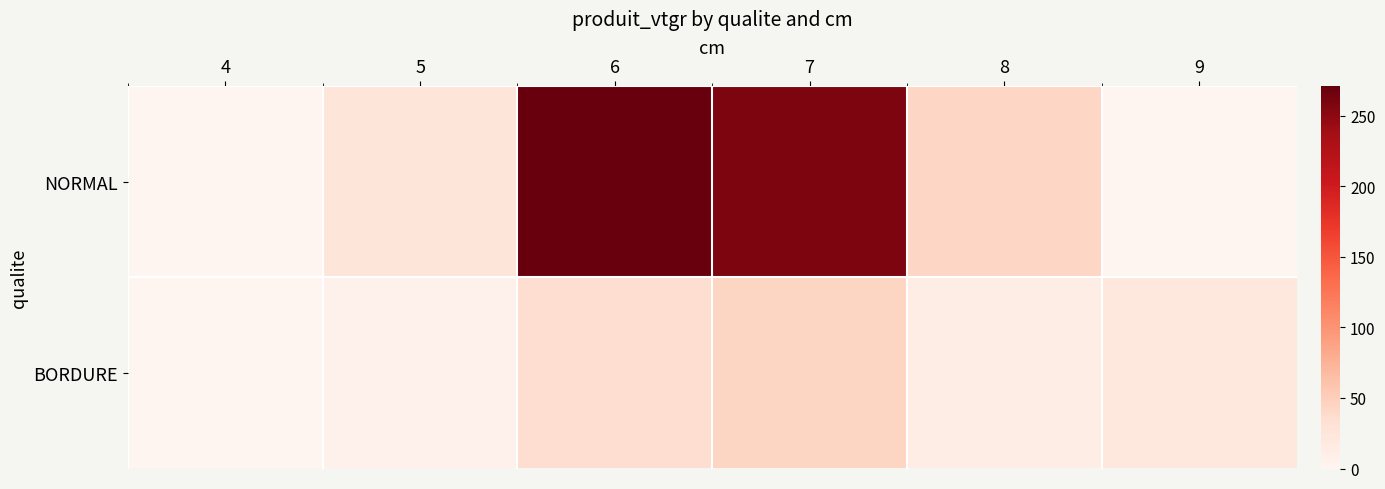

At 7, list the series in order from largest to smallest.

NORMAL, BORDURE